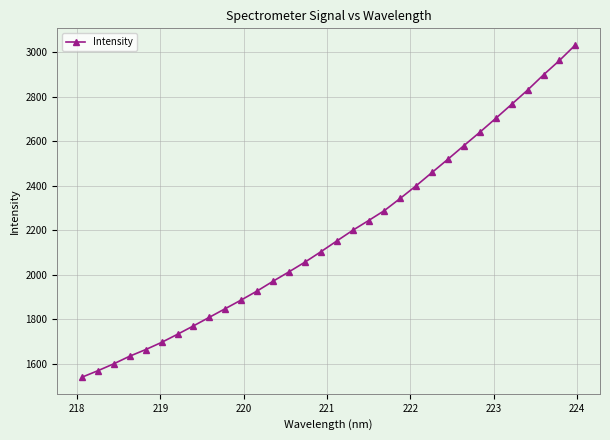

What is the difference between the maximum and minimum values?

1494.4